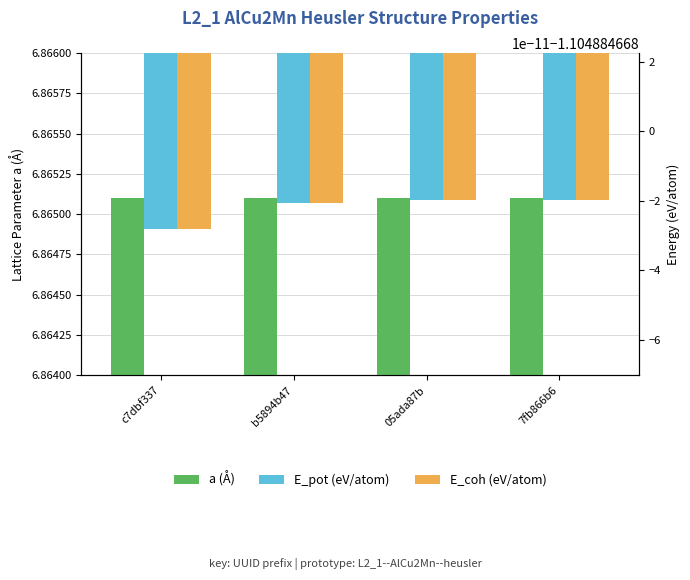

What is the spread (max minus min) of values at 05ada87b?

8.0